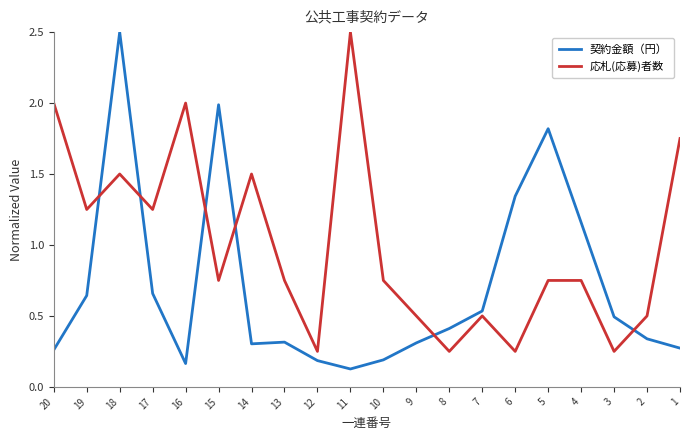

Which series has the largest range (max minus min)?

契約金額（円）